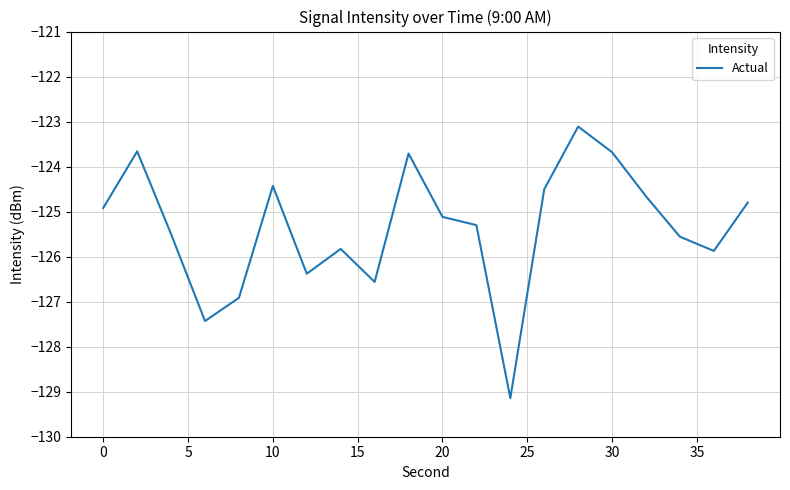

Reading left to right, list all the values displayed in this chart.

-124.9	-123.7	-125.5	-127.4	-126.9	-124.4	-126.4	-125.8	-126.6	-123.7	-125.1	-125.3	-129.1	-124.5	-123.1	-123.7	-124.7	-125.6	-125.9	-124.8